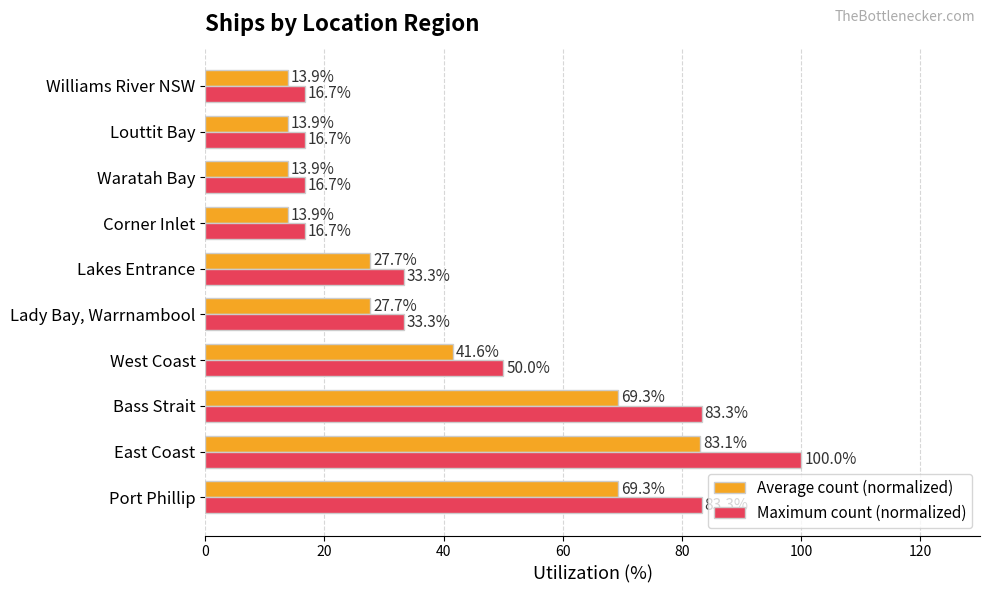

Where is Average count (normalized) nearest to the value 48?

West Coast